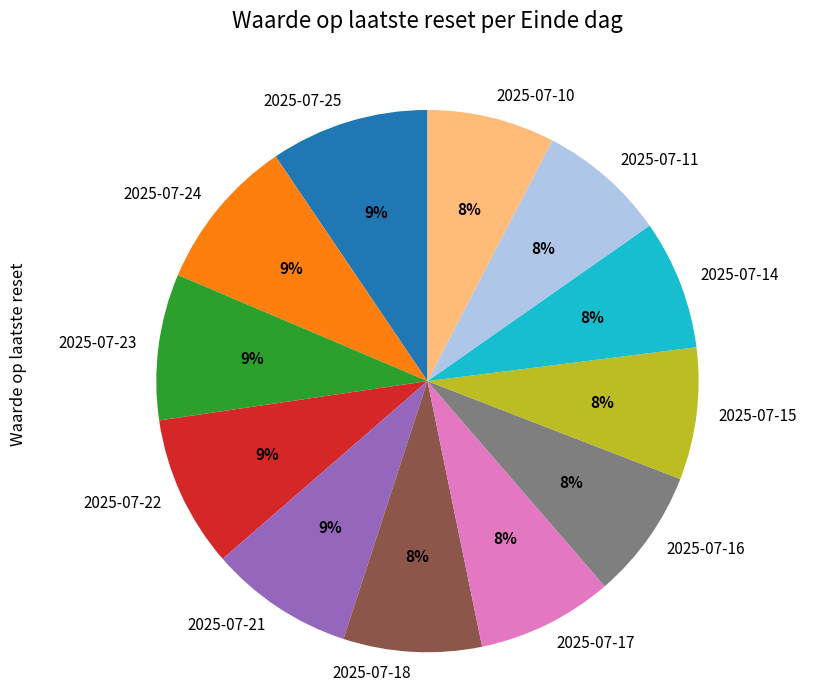

To the nearest percent, what is the average slice percentage?

8%